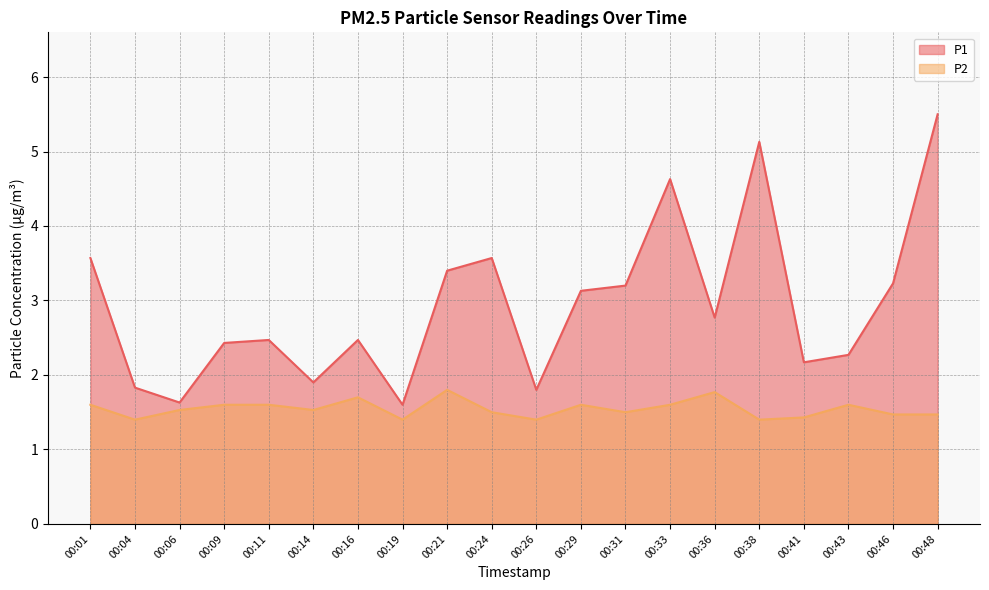

How many values in the P1 series are below 2?

5